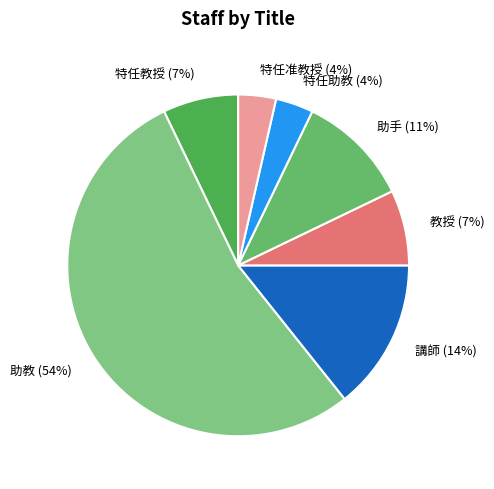

Which slice is the largest?

助教